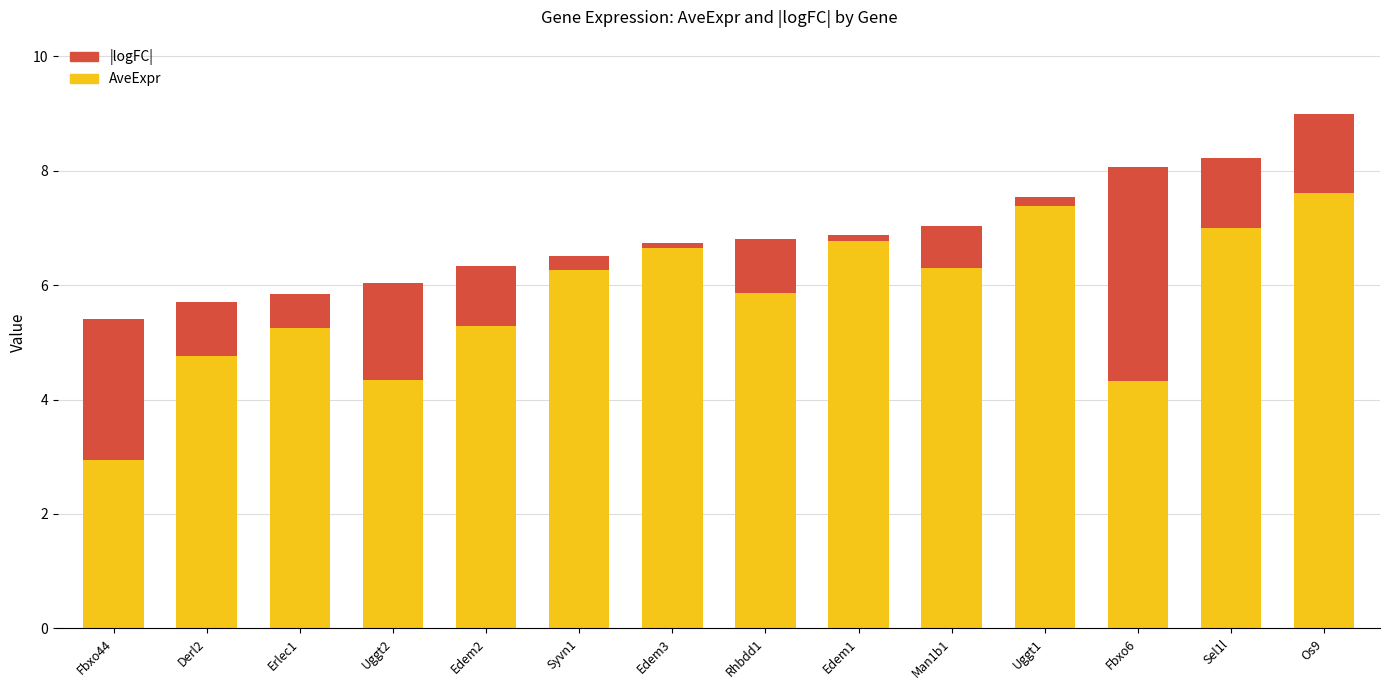

What is the difference between the maximum and minimum values in the AveExpr series?

4.7